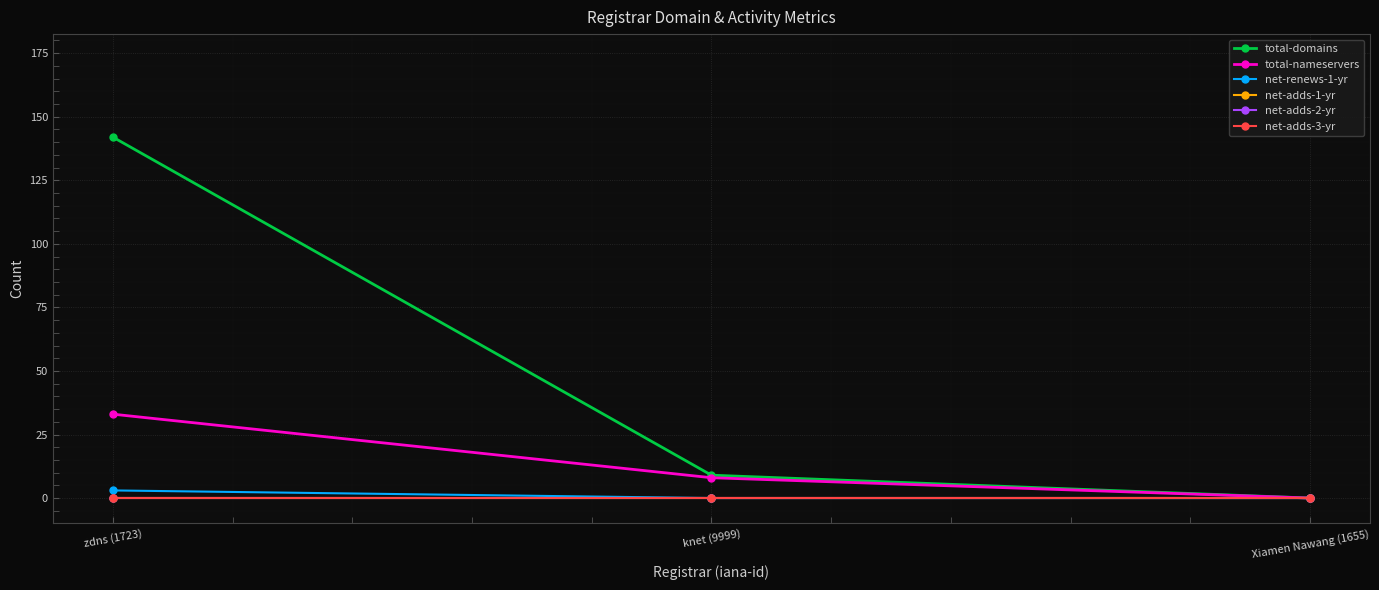

Which category has the lowest value across all series?

Xiamen Nawang (1655)